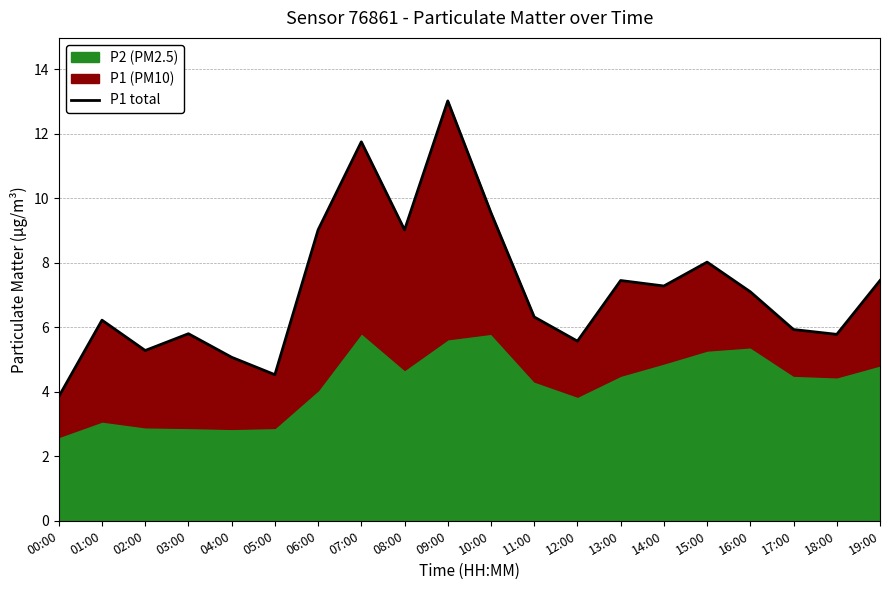

How many points are lower than both their immediate neighbors (excluding endpoints)?

6